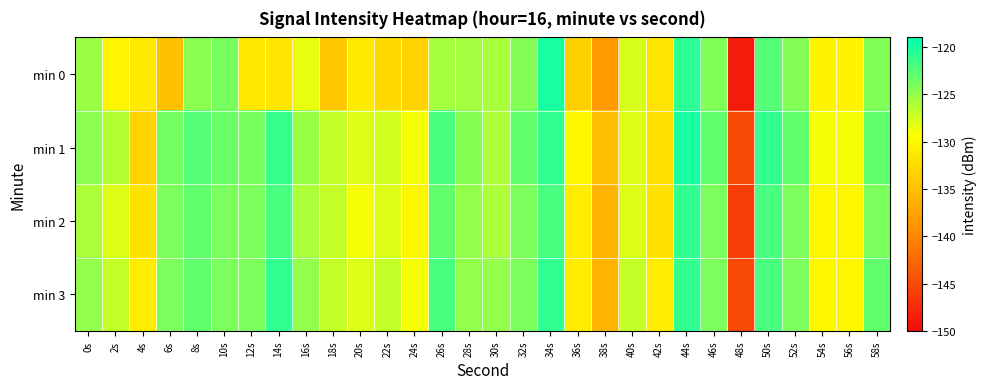

What is the difference between the highest and lowest values at 12s?

7.5